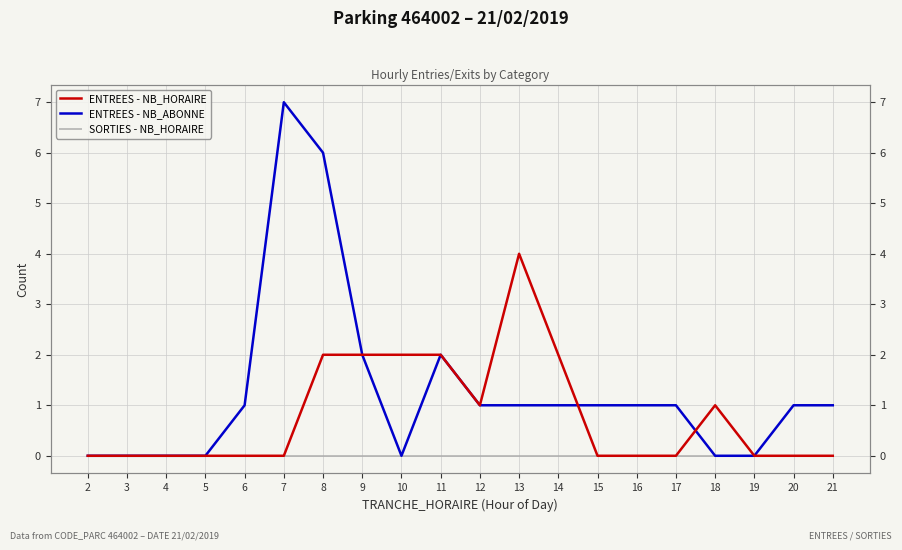

What is the value of the ENTREES - NB_ABONNE point at the 5th from the left?

1